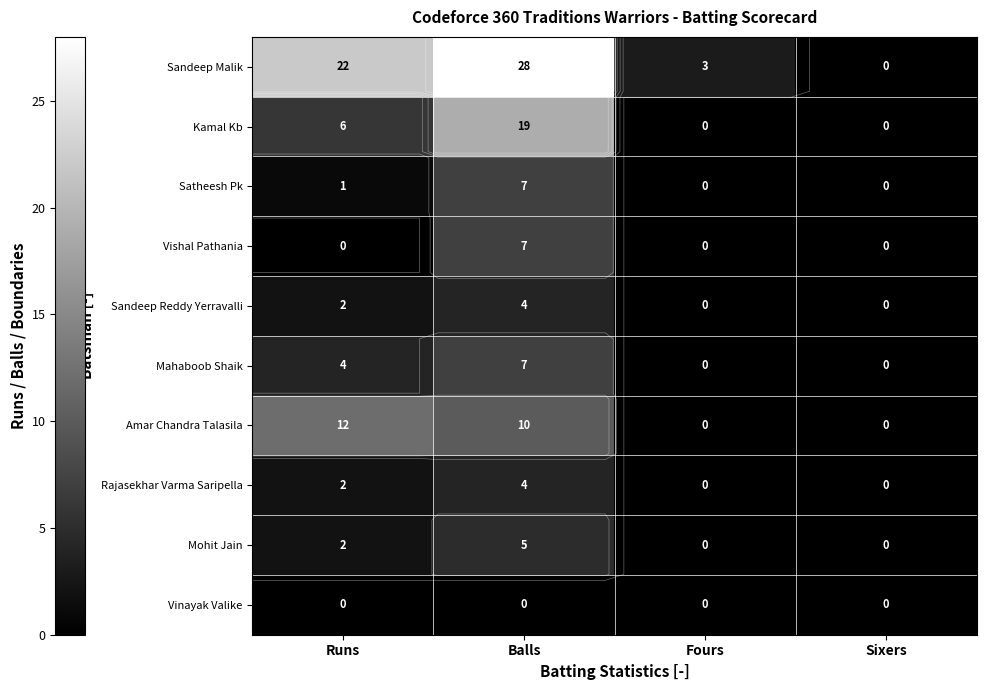

List the labels in order of Sandeep Malik value, largest first.

Balls, Runs, Fours, Sixers